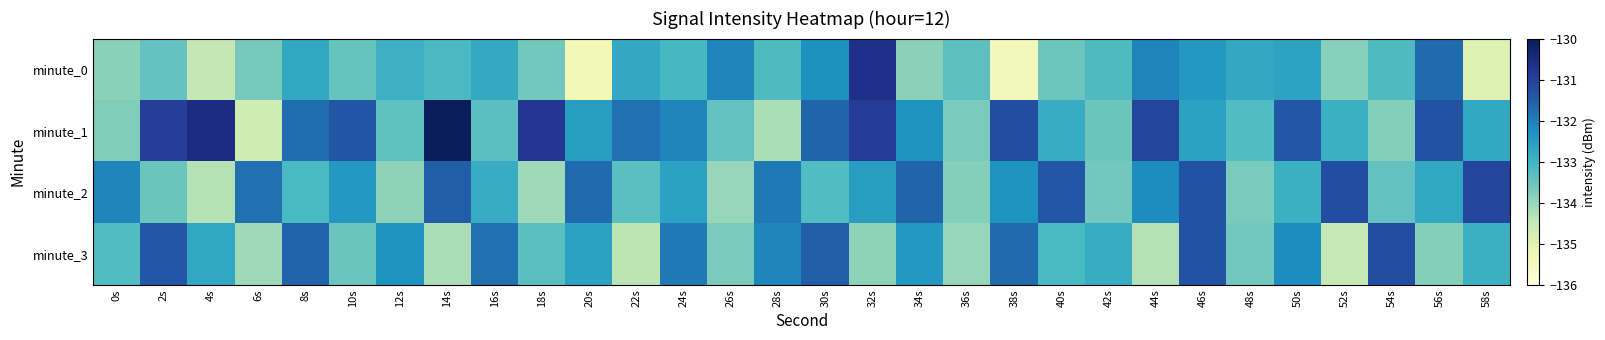

What is the smallest value displayed?

-135.4